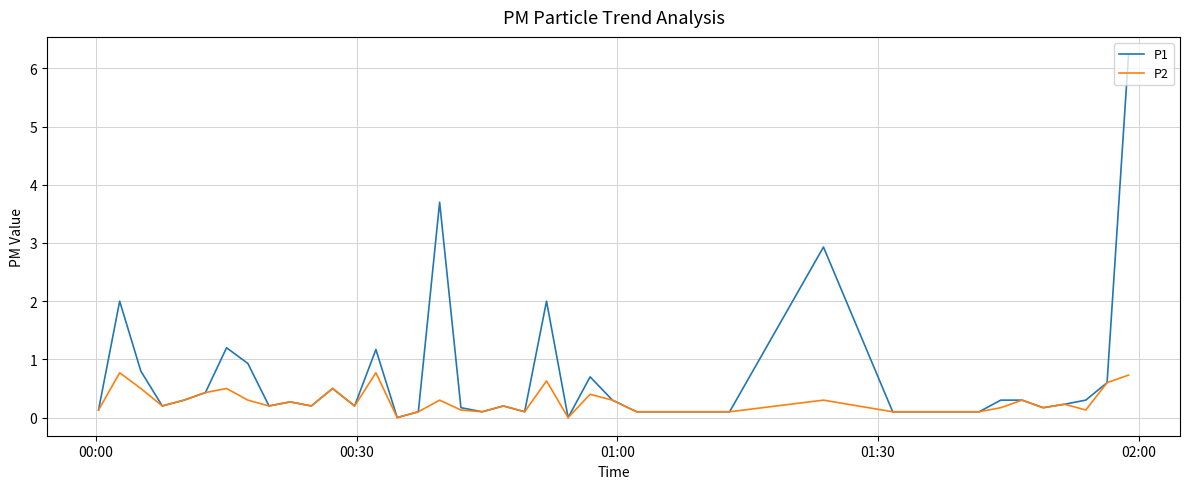

Reading right to left, transcribe all the data shown in this chart.

P1: 6.2	0.6	0.3	0.2	0.2	0.3	0.3	0.1	0.1	0.1	0.1	2.9	0.1	0.1	0.1	0.3	0.7	0.0	2.0	0.1	0.2	0.1	0.2	3.7	0.1	0.0	1.2	0.2	0.5	0.2	0.3	0.2	0.9	1.2	0.4	0.3	0.2	0.8	2.0	0.1
P2: 0.7	0.6	0.1	0.2	0.2	0.3	0.2	0.1	0.1	0.1	0.1	0.3	0.1	0.1	0.1	0.3	0.4	0.0	0.6	0.1	0.2	0.1	0.1	0.3	0.1	0.0	0.8	0.2	0.5	0.2	0.3	0.2	0.3	0.5	0.4	0.3	0.2	0.5	0.8	0.1